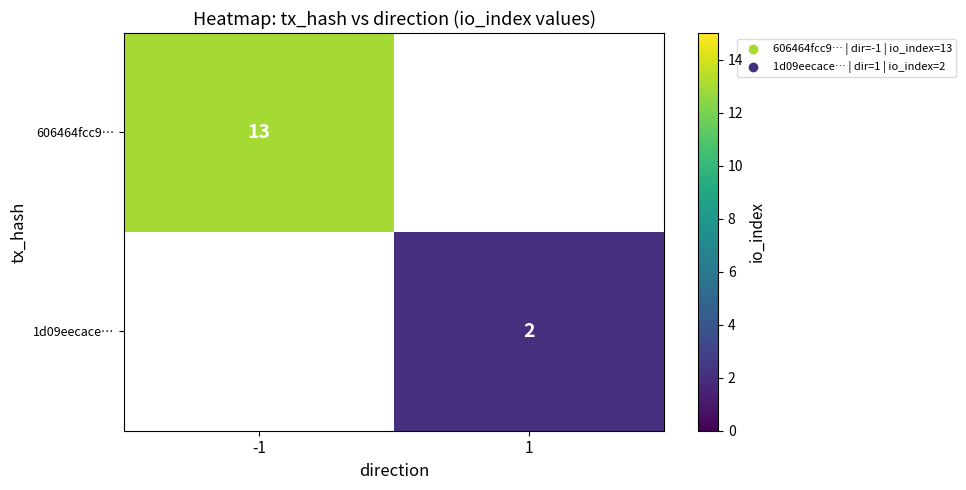

Is the value of 606464fcc9… at -1 greater than the value of 1d09eecace… at 1?

Yes